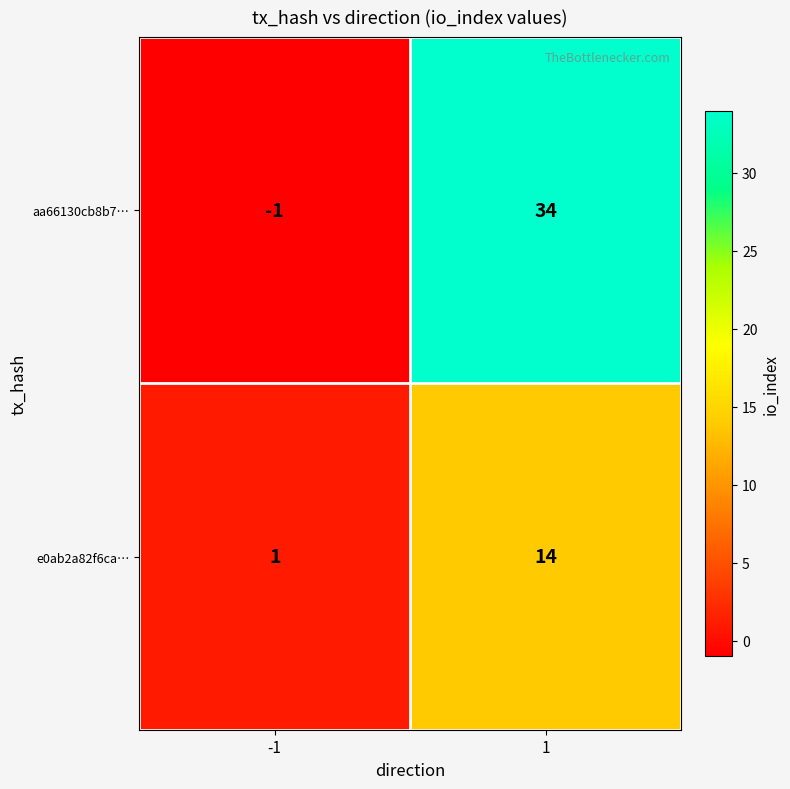

What is the difference between the maximum and minimum values in the e0ab2a82f6ca… series?

13